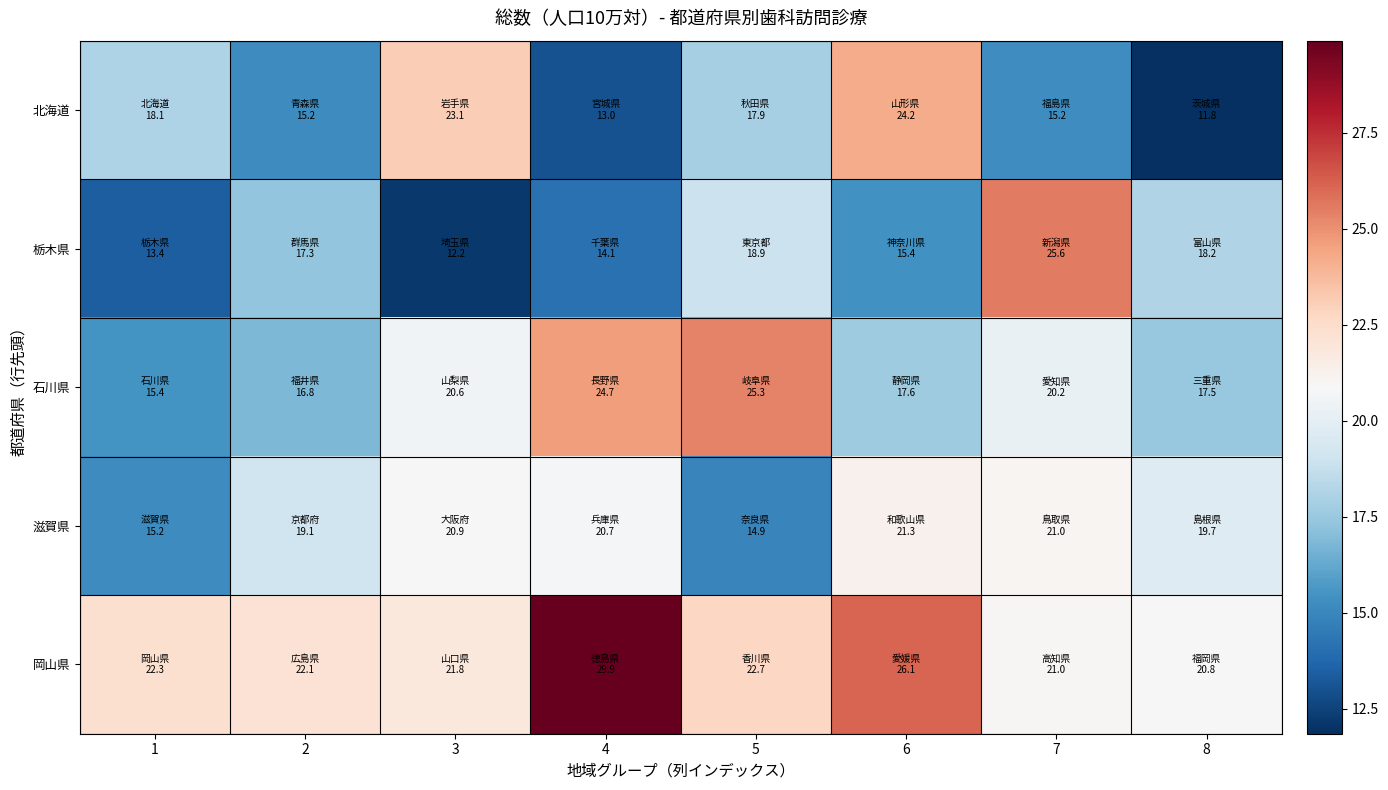

Reading left to right, extract all data points from this chart.

北海道: 1=18.1	2=15.2	3=23.1	4=13.0	5=17.9	6=24.2	7=15.2	8=11.8
栃木県: 1=13.4	2=17.3	3=12.2	4=14.1	5=18.9	6=15.4	7=25.6	8=18.2
石川県: 1=15.4	2=16.8	3=20.6	4=24.7	5=25.3	6=17.6	7=20.2	8=17.5
滋賀県: 1=15.2	2=19.1	3=20.9	4=20.7	5=14.9	6=21.3	7=21.0	8=19.7
岡山県: 1=22.3	2=22.1	3=21.8	4=29.9	5=22.7	6=26.1	7=21.0	8=20.8